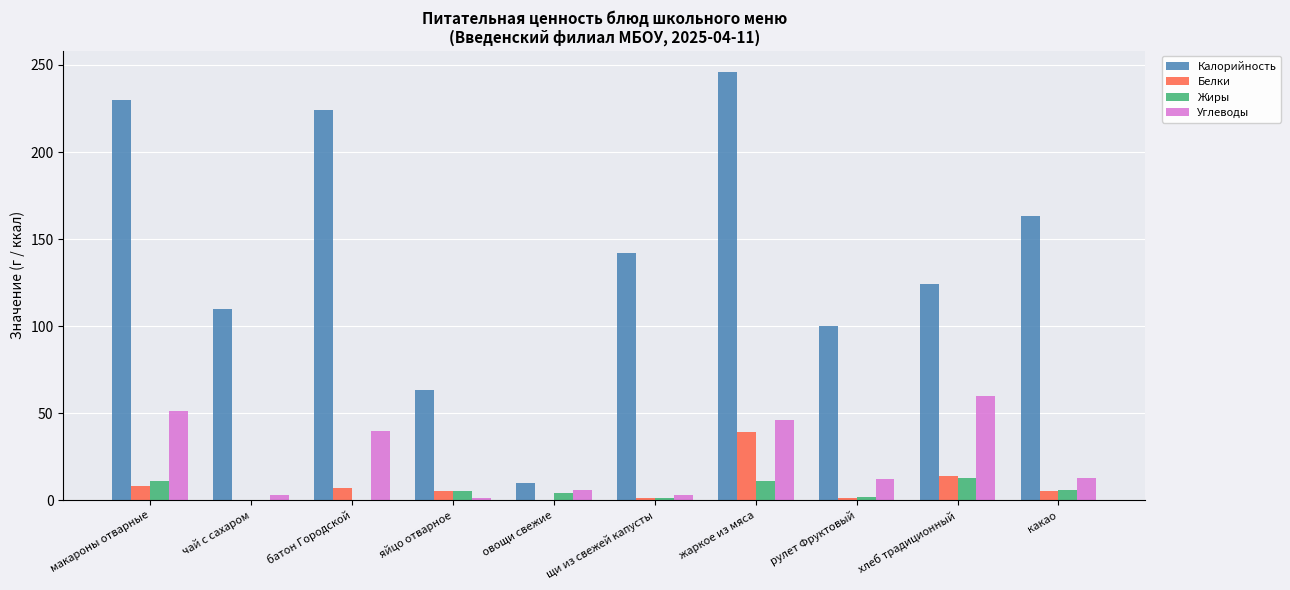

What is the sum of the Калорийность values at какао and щи из свежей капусты?

305.0